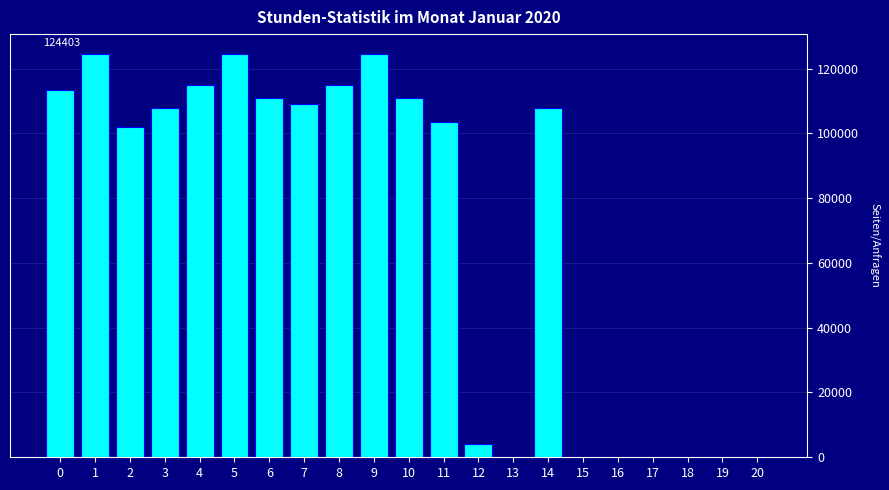

What is the sum of all values?

1472725